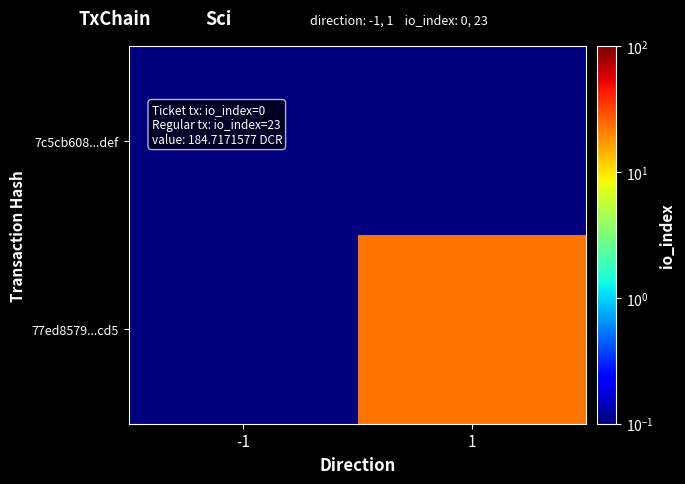

List the series in order of their overall mean, lowest first.

7c5cb608...def, 77ed8579...cd5